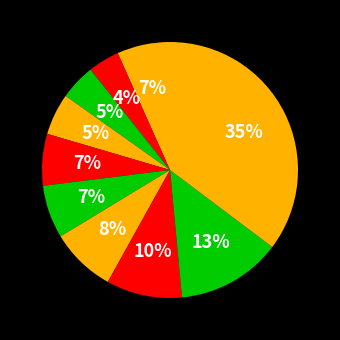

How many slices are in this pie chart?

10